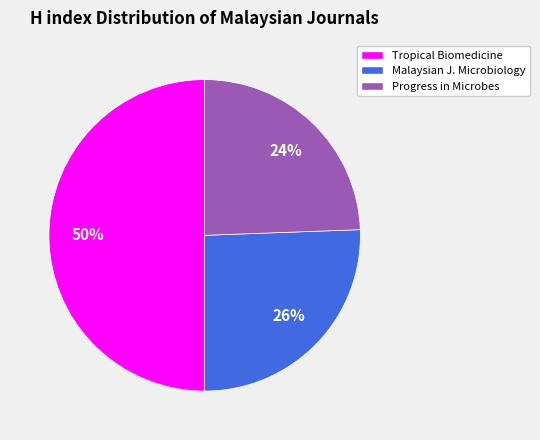

To the nearest percent, what percentage of the pie is Malaysian J. Microbiology?

26%